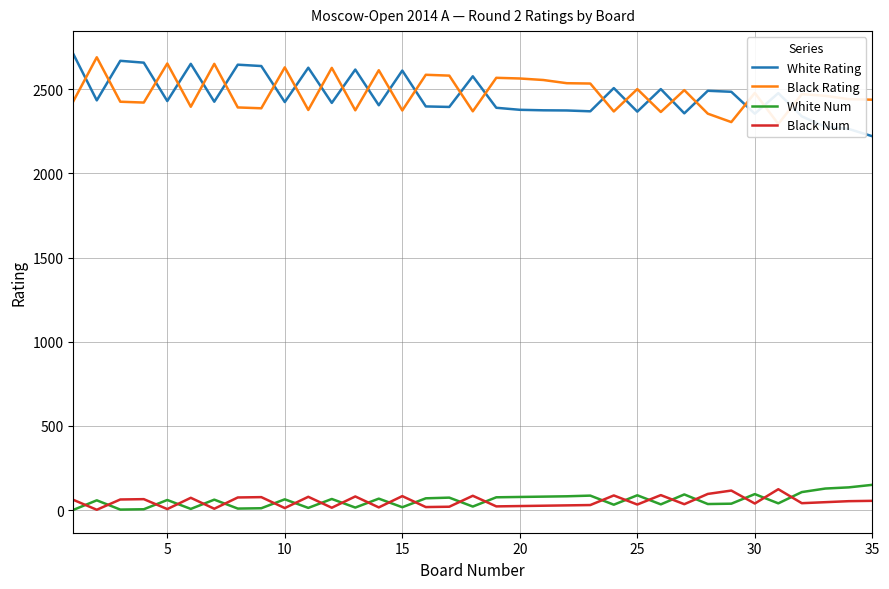

What is the greatest value displayed?

2710